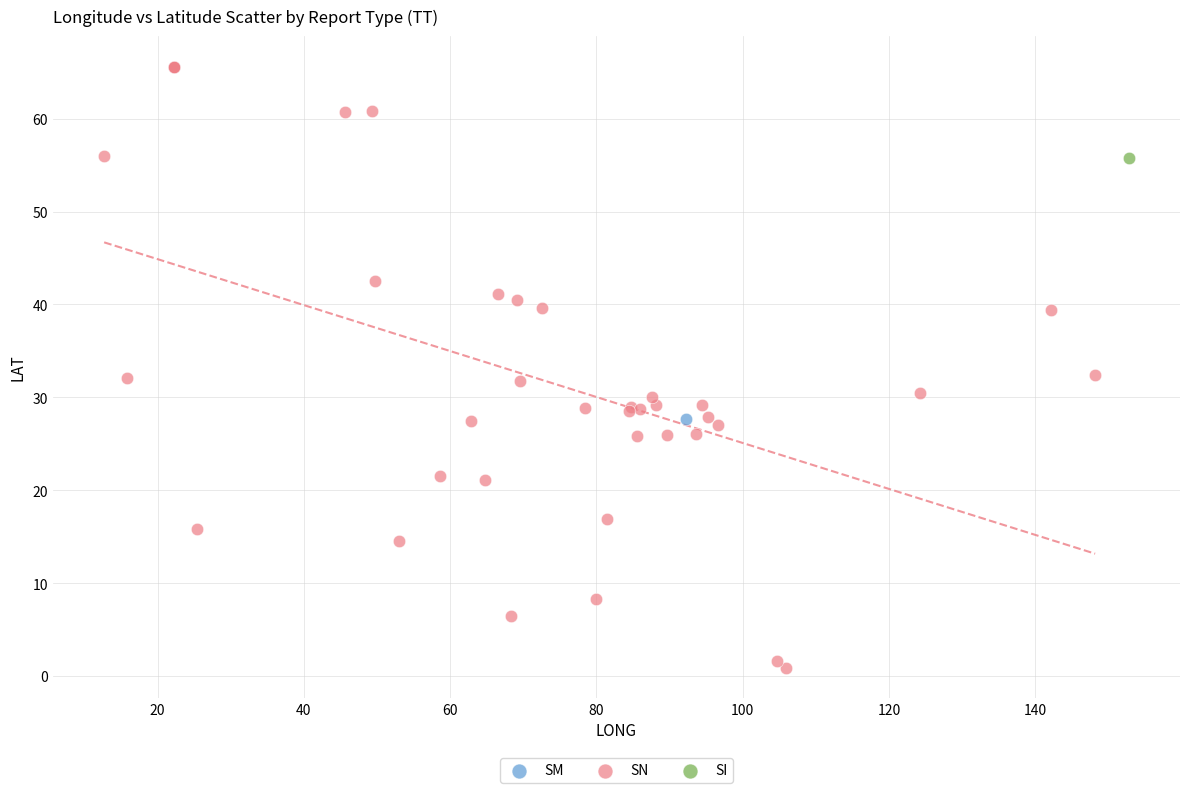

What are all the series names shown in the legend?

SM, SN, SI